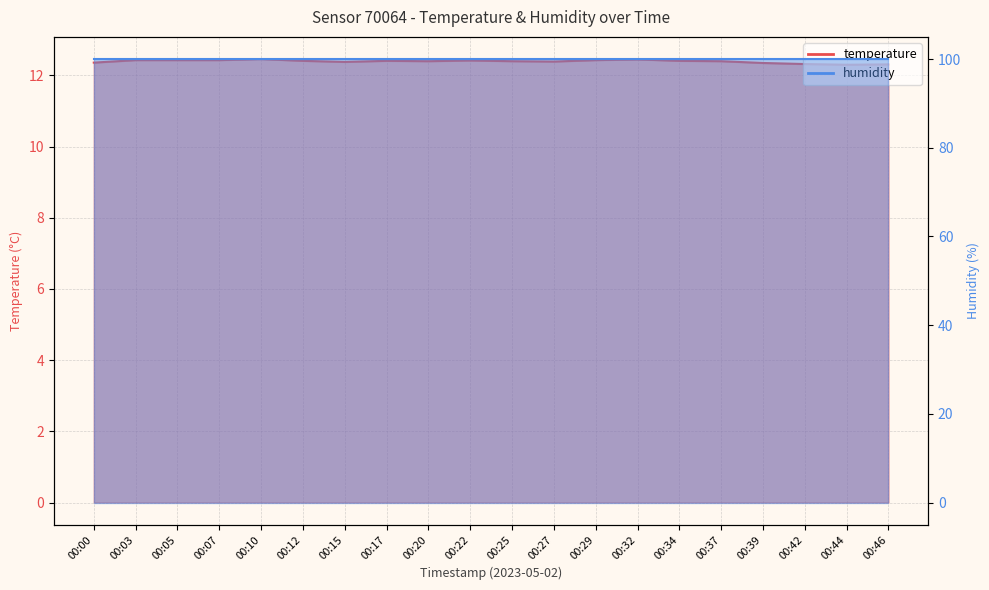

Count the values in the range 12 to 13.

20